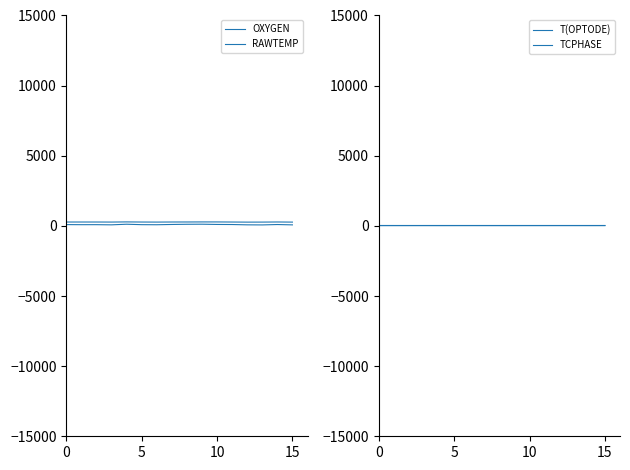

How many lines are shown in the chart?

4